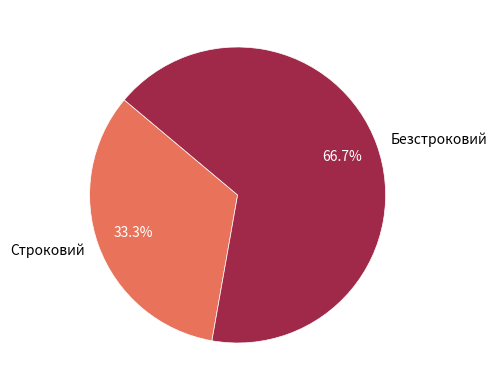

What percentage do Строковий and Безстроковий together represent?

100.0%